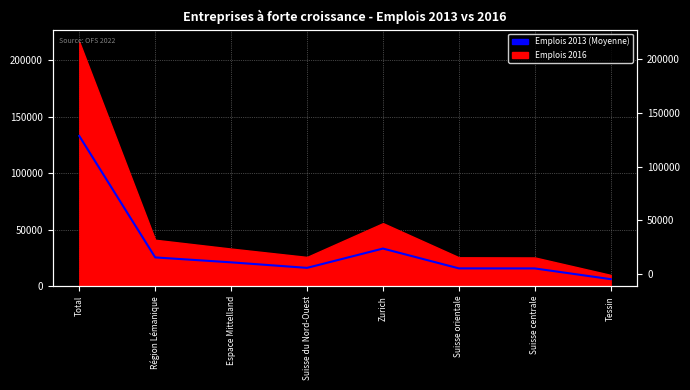

What is the value of the 3rd point from the left?

20976